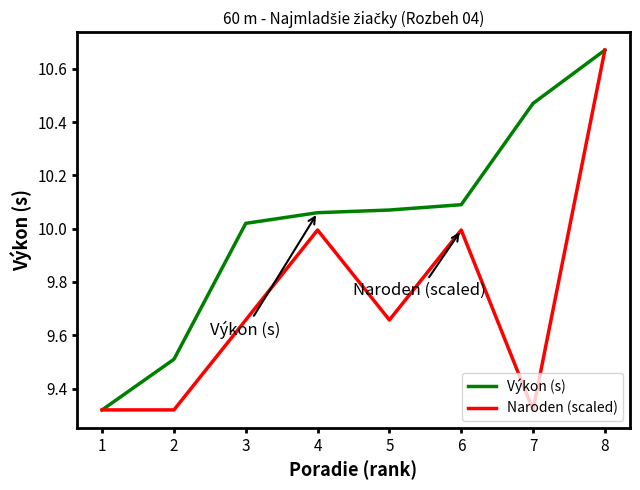

What is the total value across all series at 7?

19.8